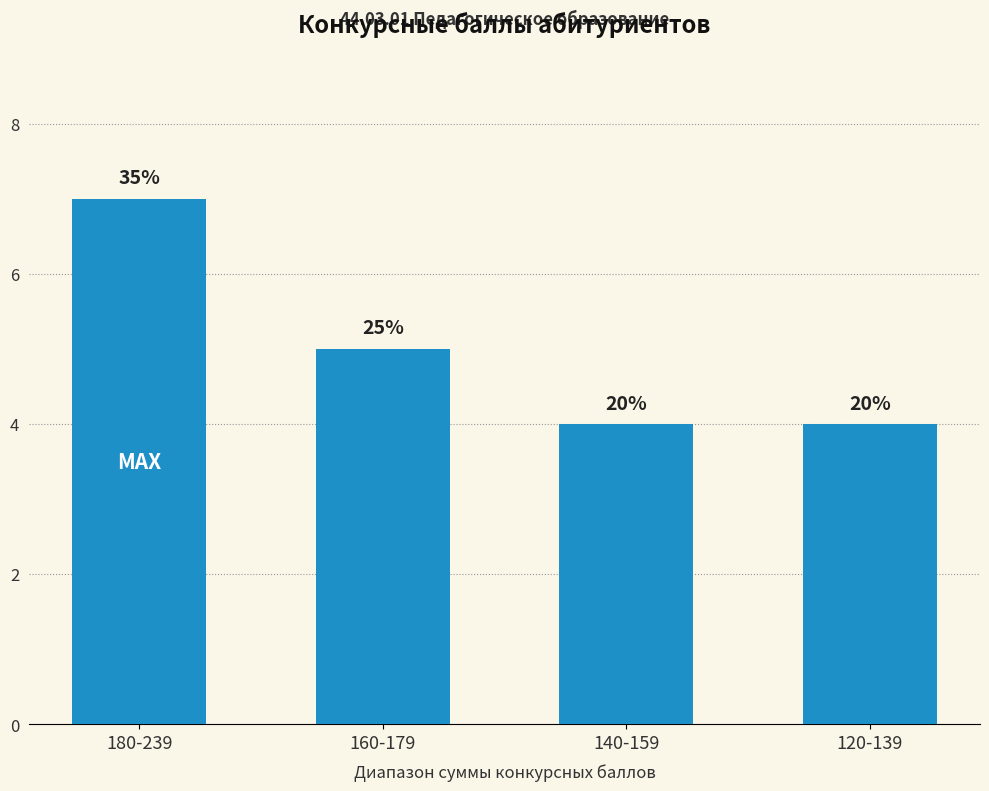

At which label is the value closest to 5?

160-179